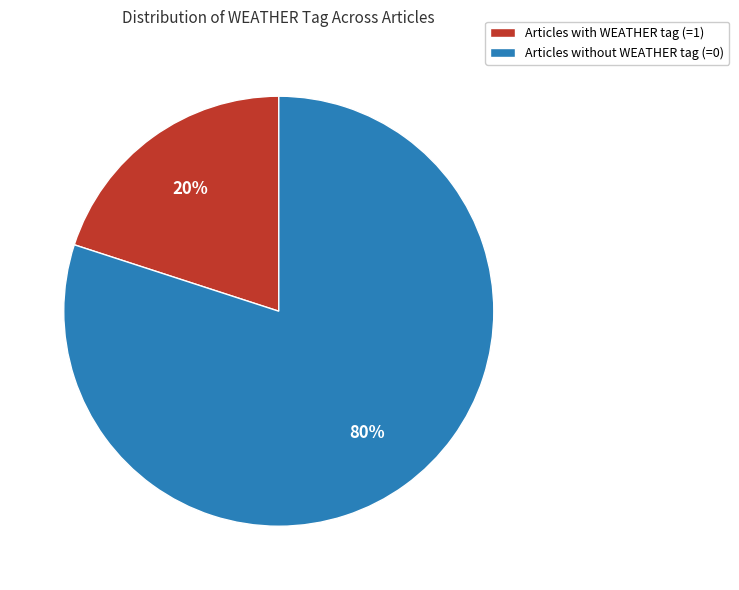

How many segments does this pie chart have?

2